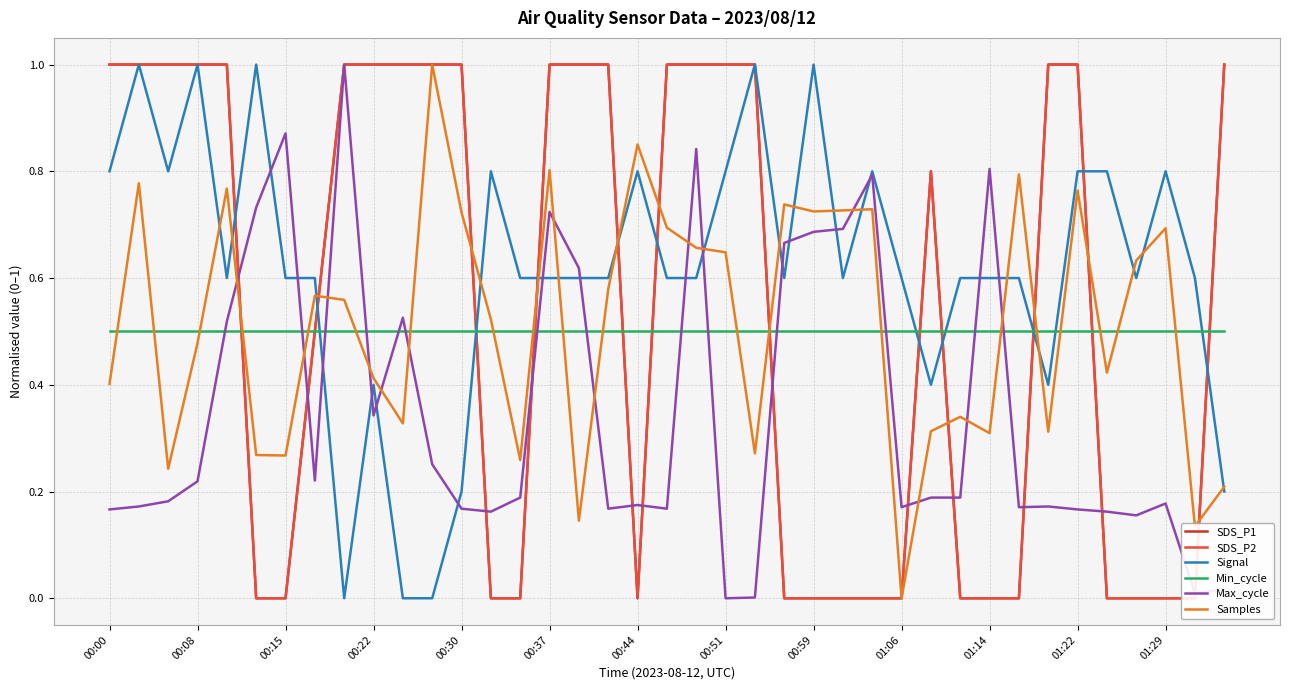

True or false: Samples has a value of 0.2 at 16.

False